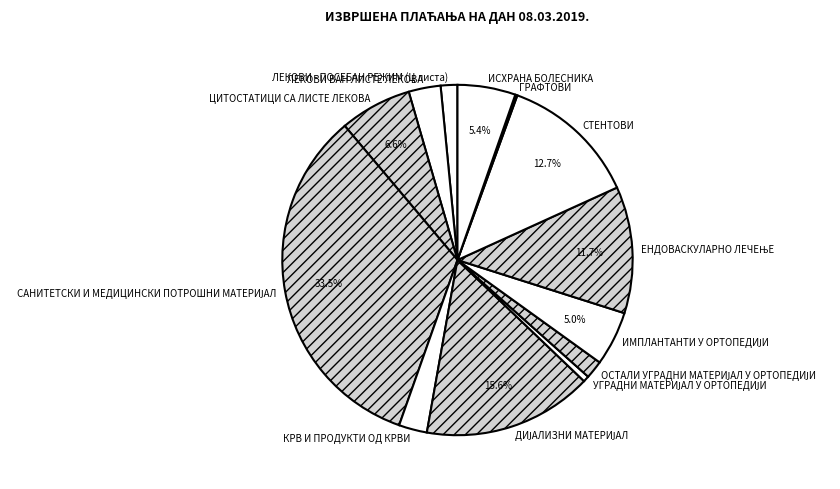

Is ЦИТОСТАТИЦИ СА ЛИСТЕ ЛЕКОВА the majority of the pie?

No